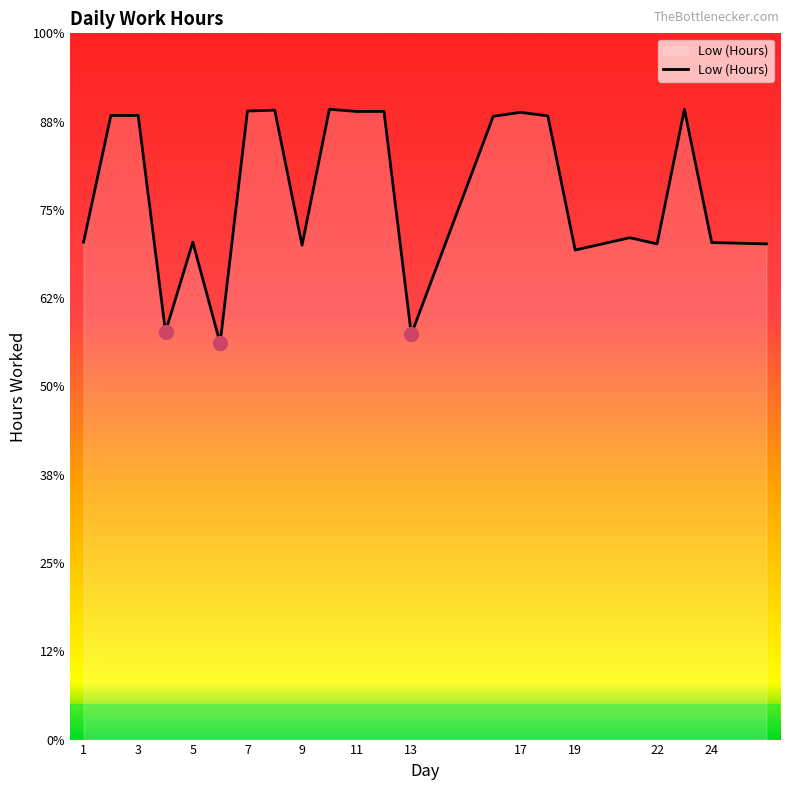

Reading left to right, transcribe all the data shown in this chart.

11.3	14.1	14.1	9.2	11.3	9.0	14.2	14.3	11.2	14.3	14.2	14.2	9.2	14.1	14.2	14.1	11.1	11.4	11.2	14.3	11.3	11.2